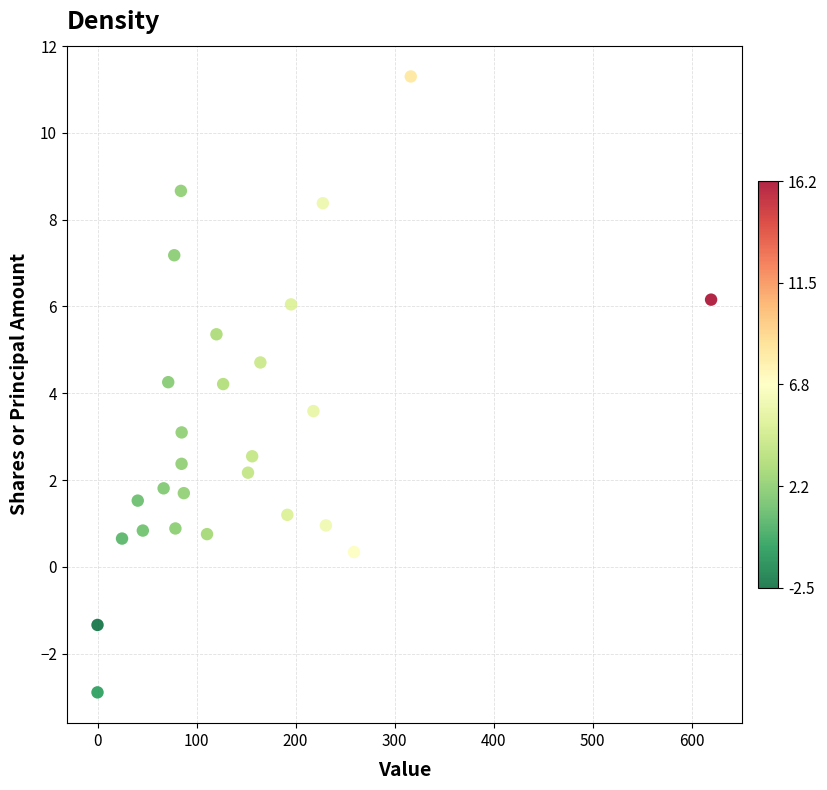

What is the range of X values (max minus min)?

619.6